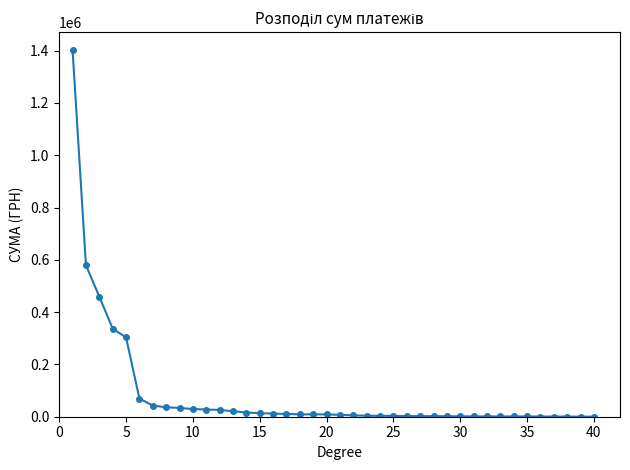

What is the greatest value displayed?

1400609.4